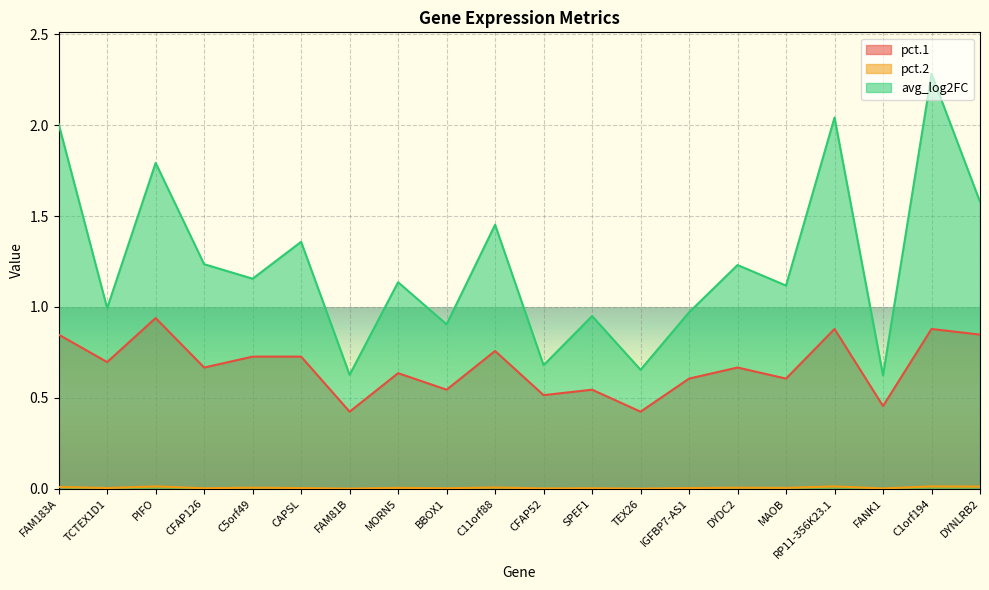

What is the label of the 17th point from the right?

CFAP126